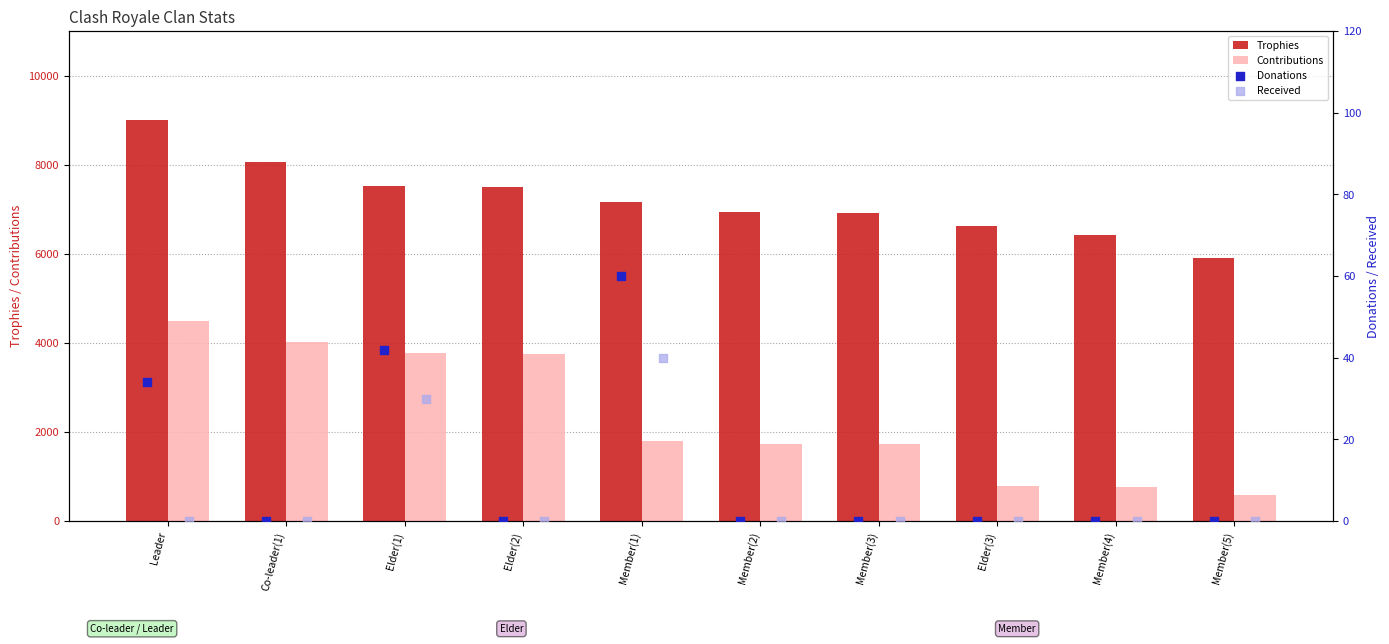

Is the value of Contributions at Leader greater than the value of Trophies at Member(1)?

No